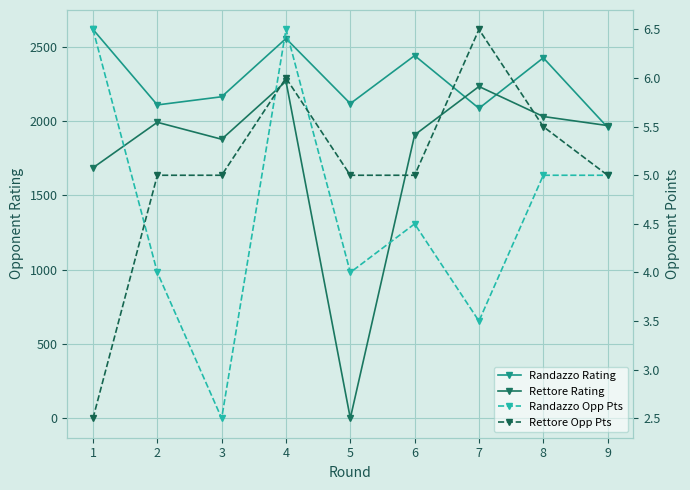

At how many categories does at least one series exceed 331?

9